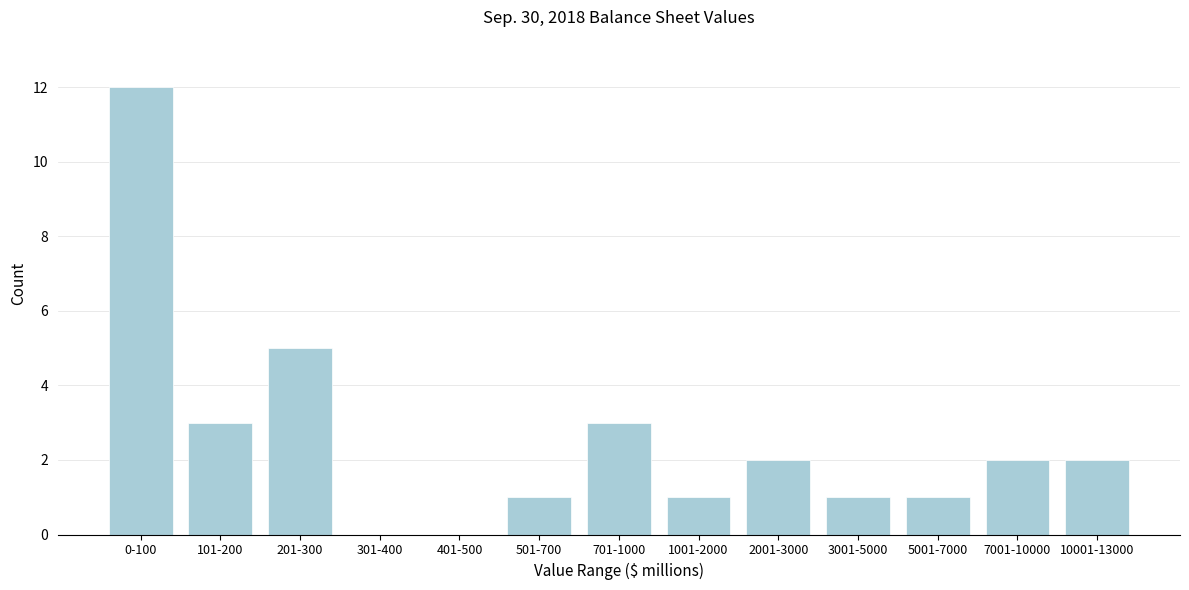

Reading right to left, list all the values displayed in this chart.

10001-13000=2	7001-10000=2	5001-7000=1	3001-5000=1	2001-3000=2	1001-2000=1	701-1000=3	501-700=1	401-500=0	301-400=0	201-300=5	101-200=3	0-100=12